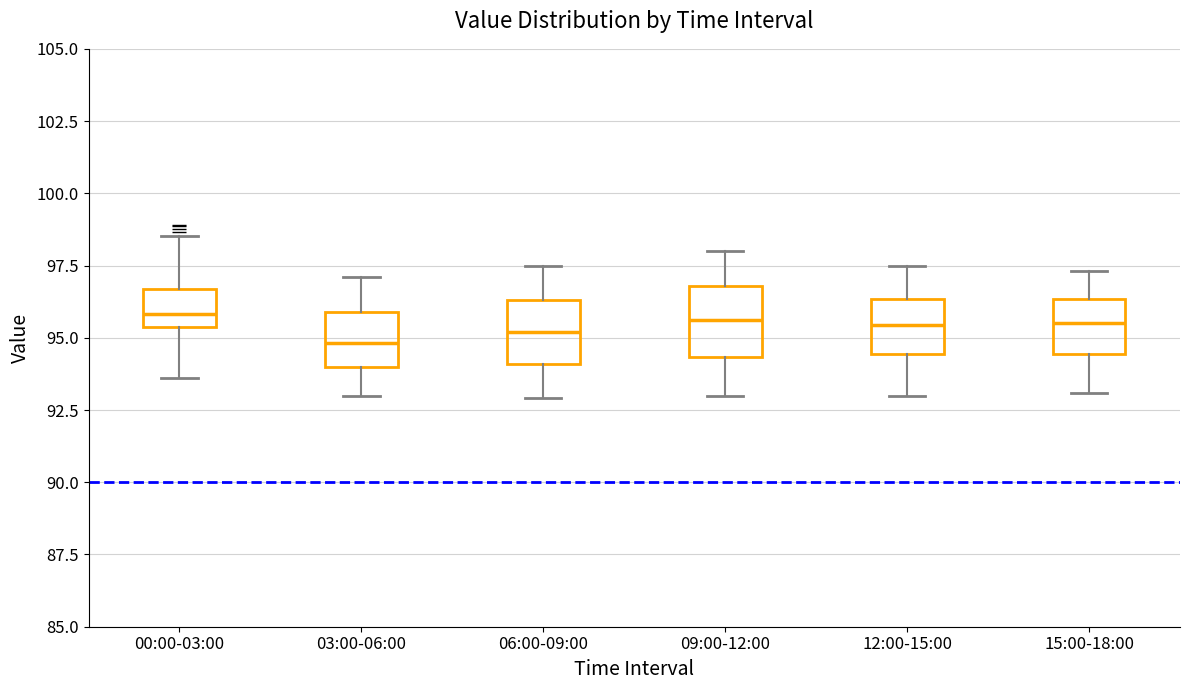

Where does the upper whisker of the box for 03:00-06:00 end on the y-axis? The values are not printed on the chart, so give them approximately, as read against the axis.

97.0